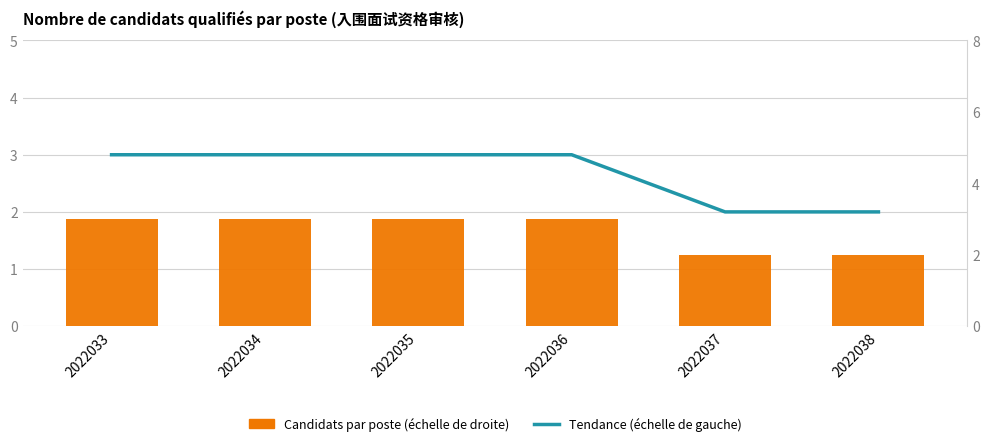

Between 2022035 and 2022036, which series saw the biggest shift?

Tendance (échelle de gauche)